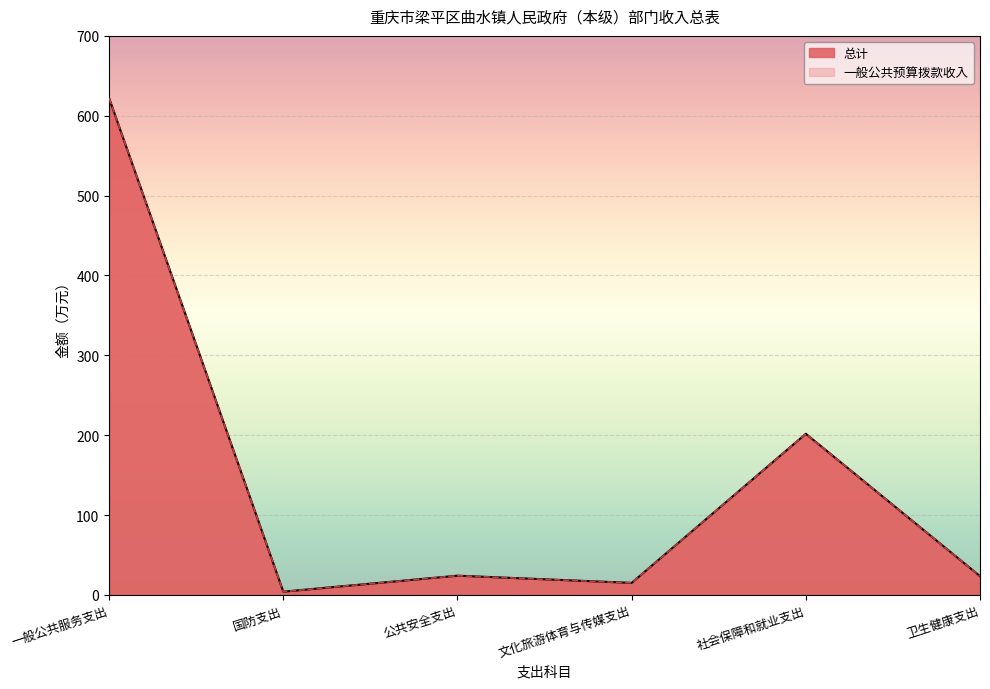

How many series are shown in this chart?

2